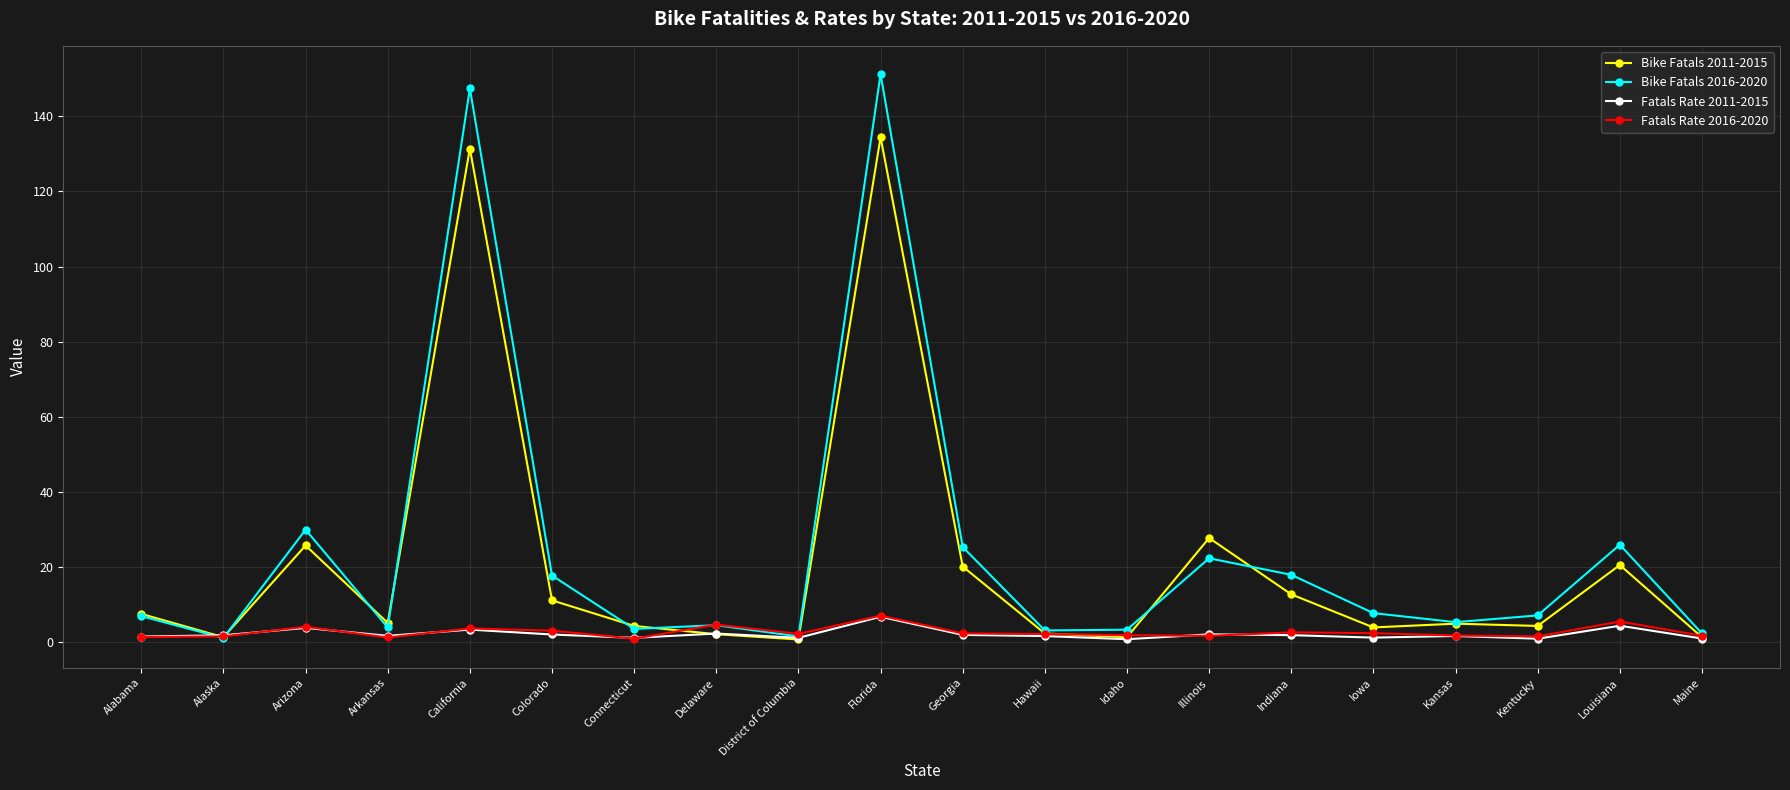

What is the value of the Bike Fatals 2016-2020 point at the 2nd from the left?

1.2